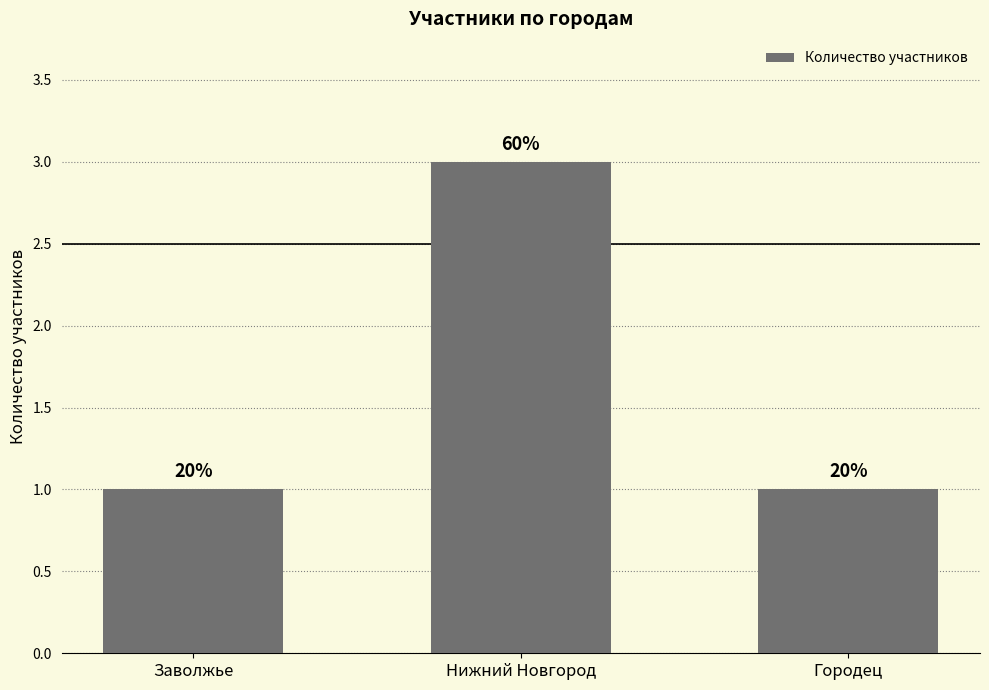

Which category has the highest value across all series?

Нижний Новгород